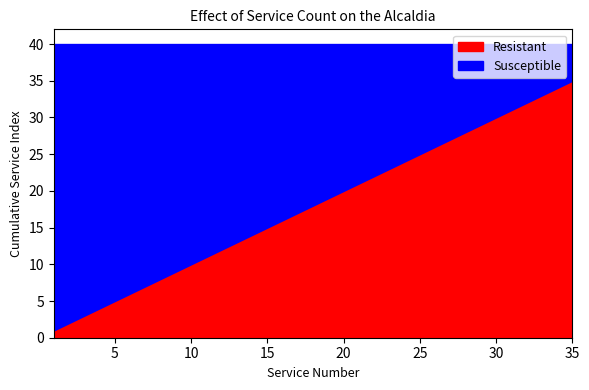

True or false: Susceptible has a value of 7 at 15.

False